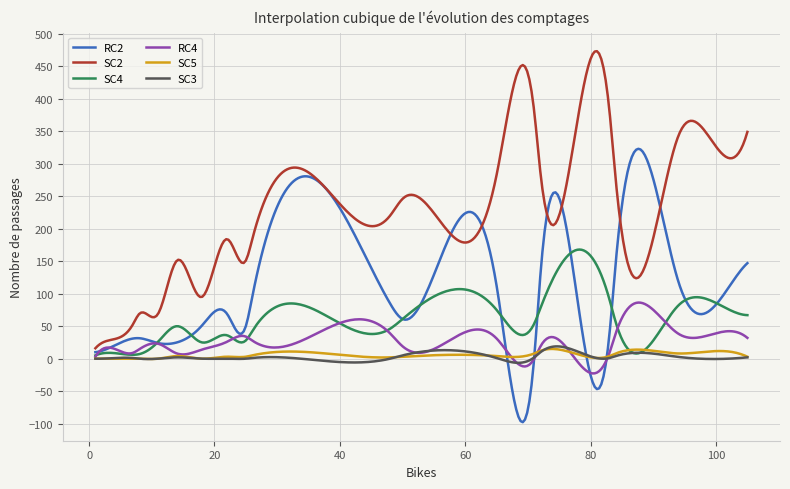

What is the highest value of the SC4 series?

167.9